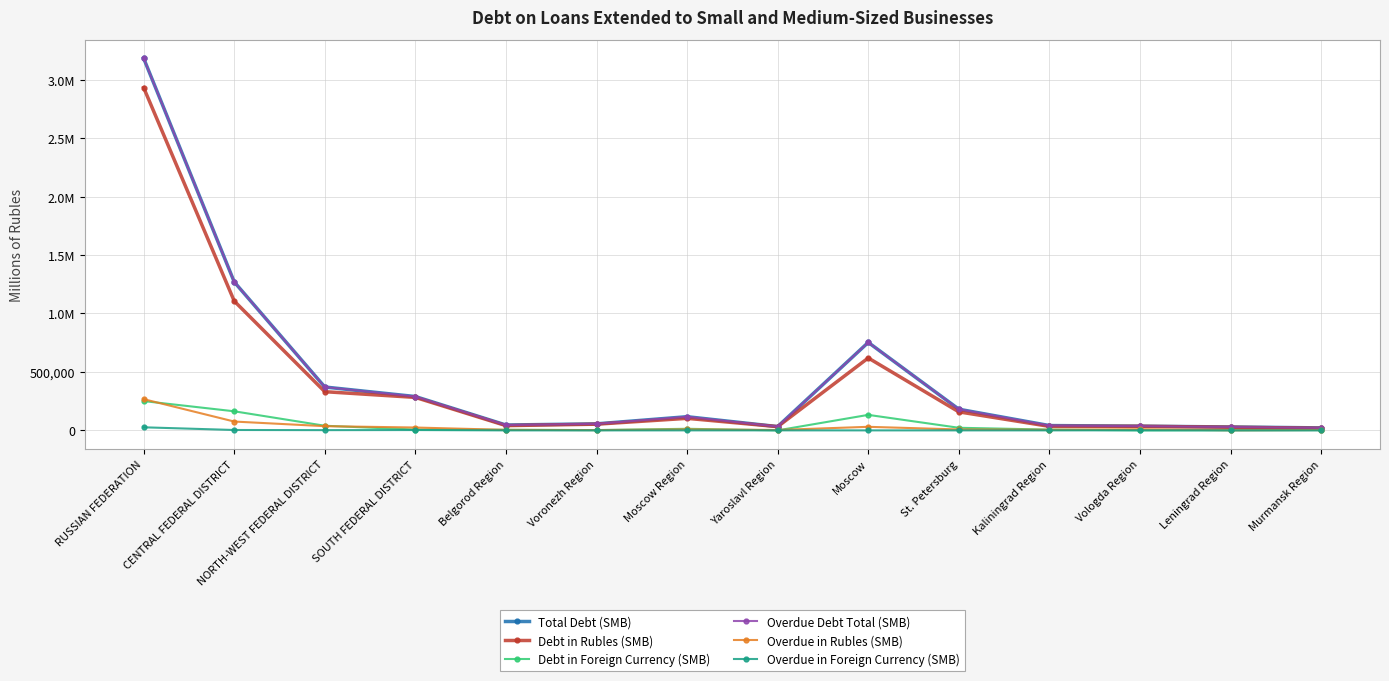

What is the label of the 11th point from the left?

Kaliningrad Region